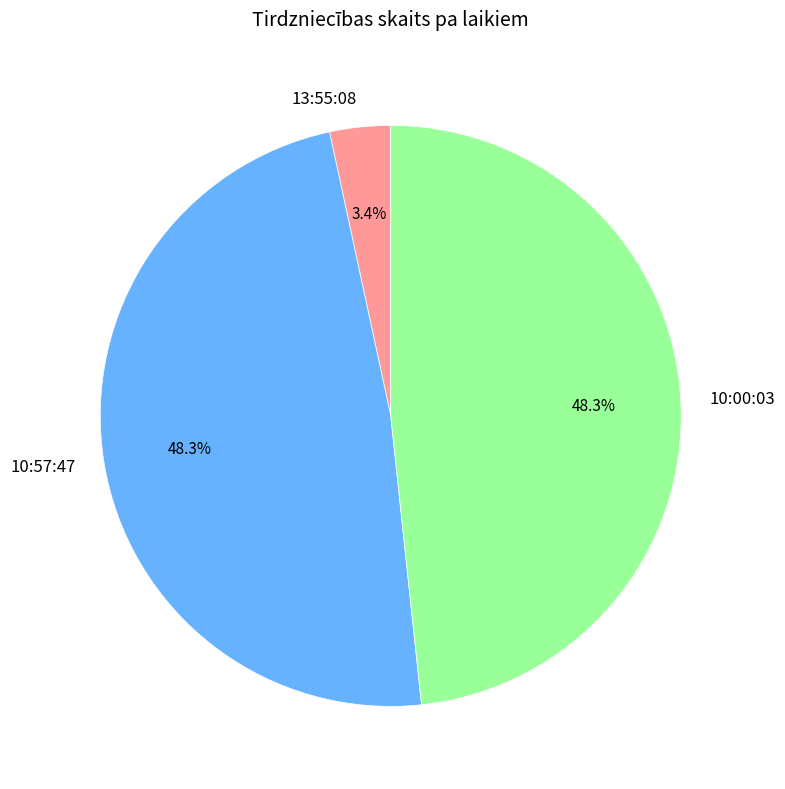

To the nearest percent, what portion does 10:00:03 represent?

48%